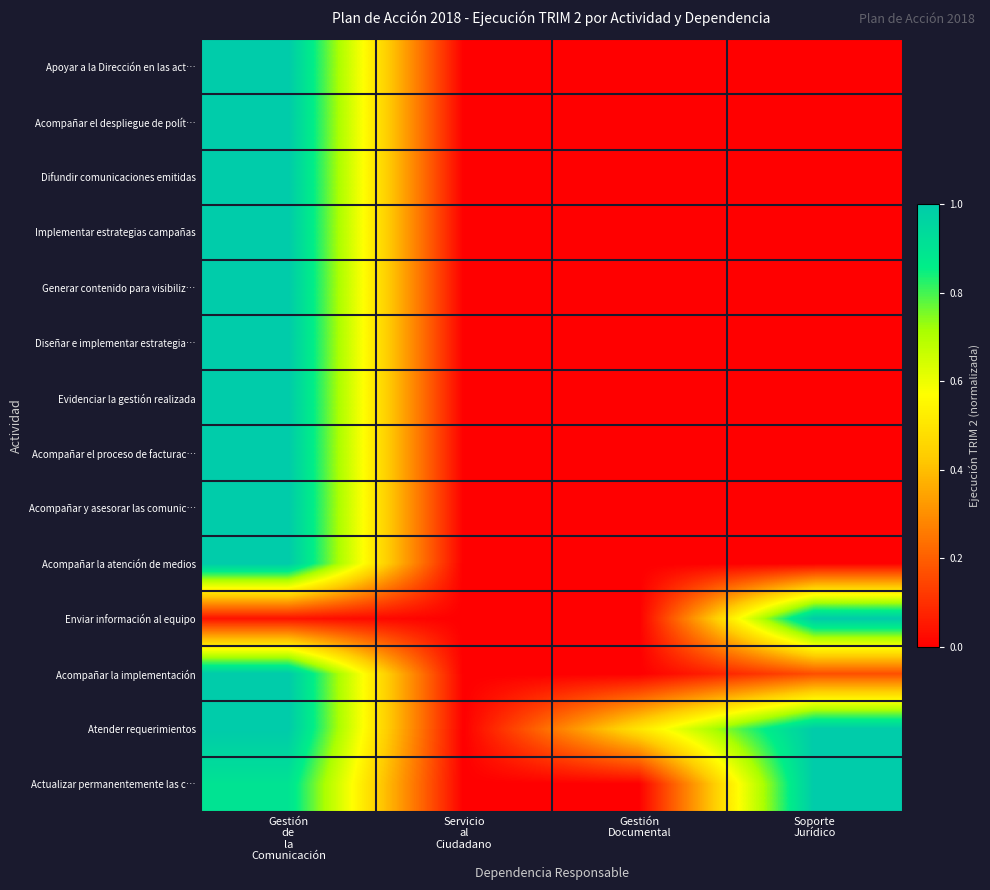

At which category is the sum across all series the highest?

Gestión
de
la
Comunicación